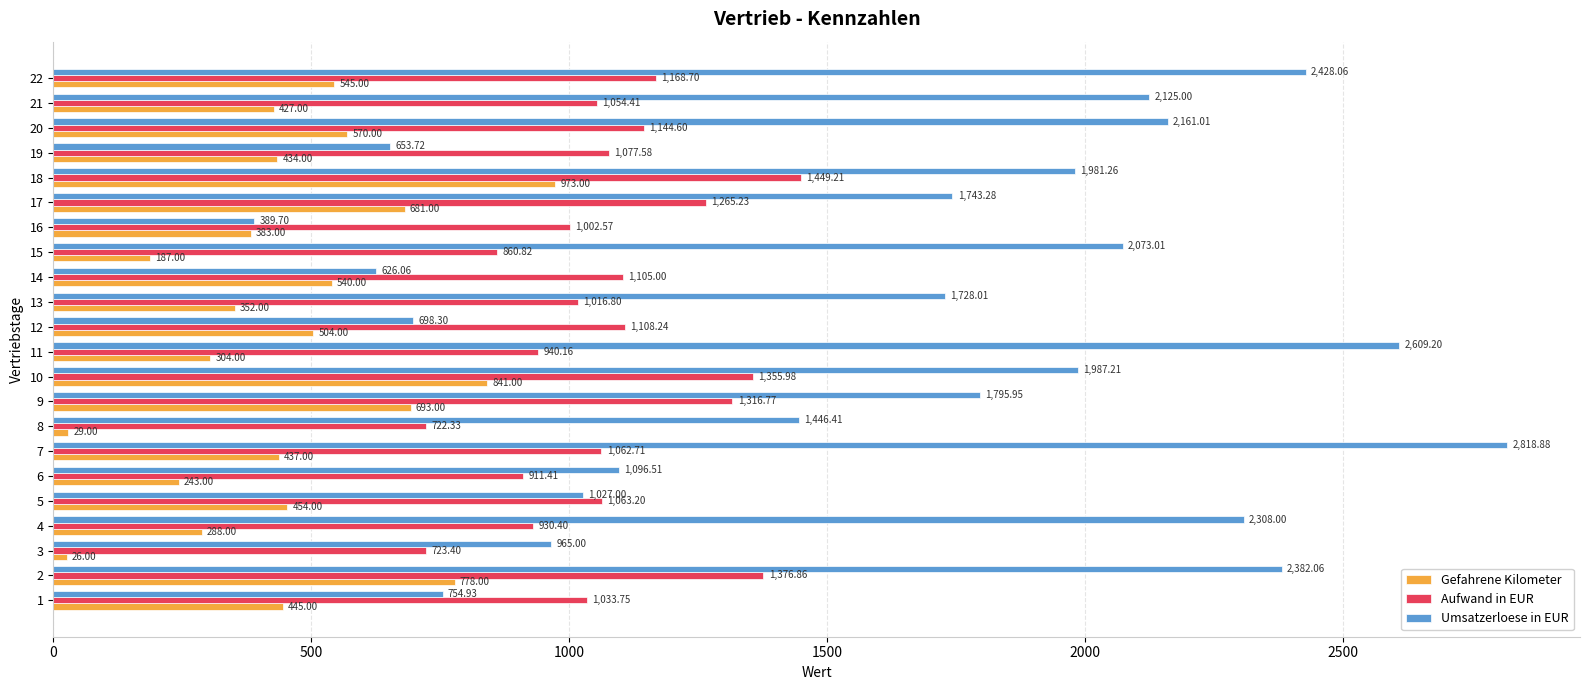

Which series has the largest range (max minus min)?

Umsatzerloese in EUR